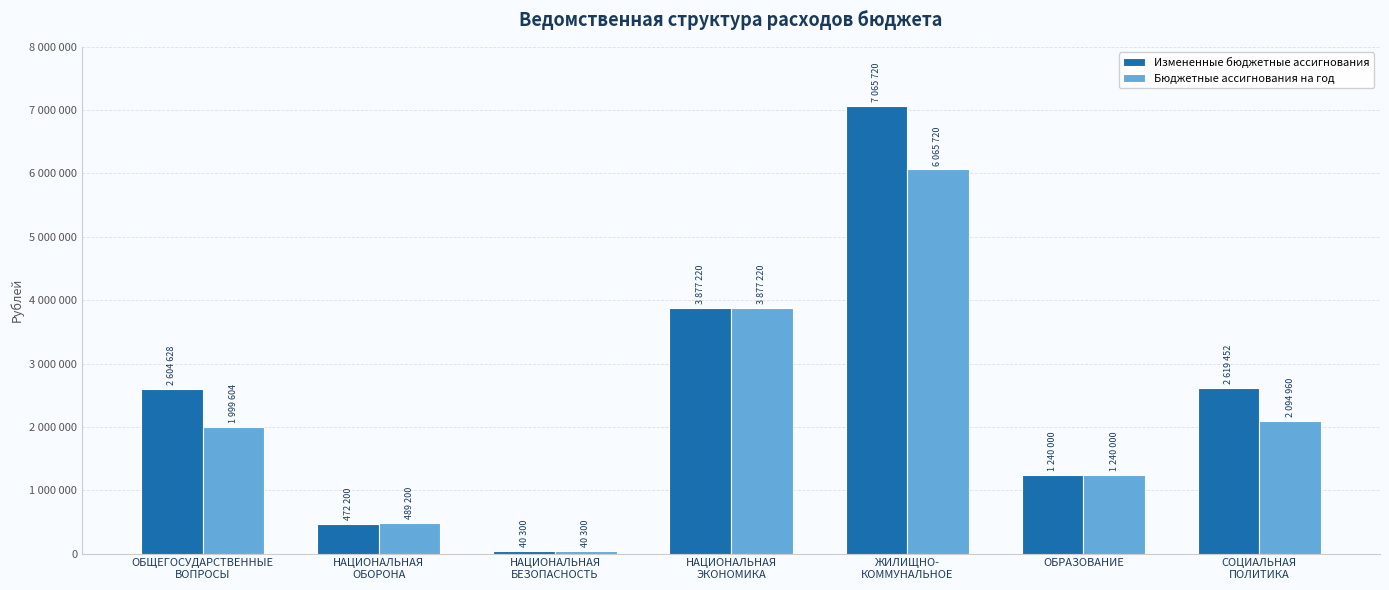

Rank the series by their average value, from highest to lowest.

Измененные бюджетные ассигнования, Бюджетные ассигнования на год